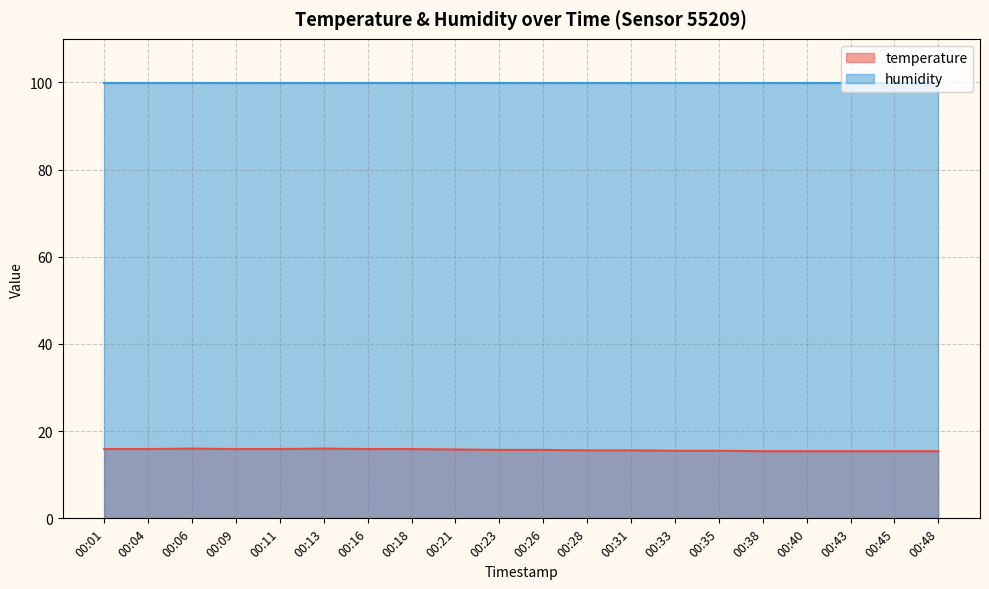

The value at 00:35 is 23.8. True or false?

False